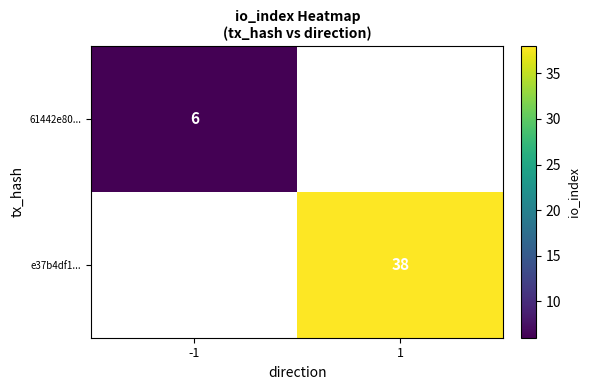

How many distinct data groups are displayed?

2